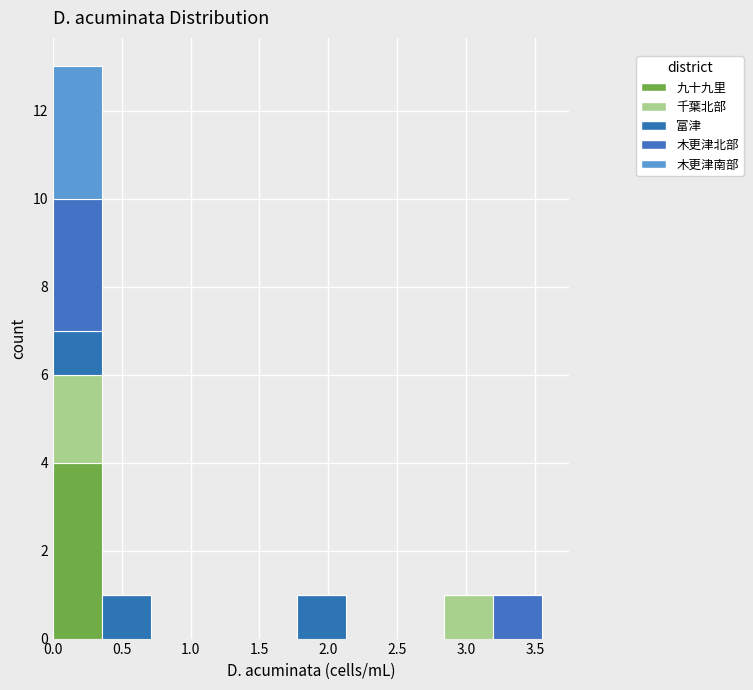

Which range on the x-axis has the tallest stacked bar (by total height)?

0.000 to 0.355